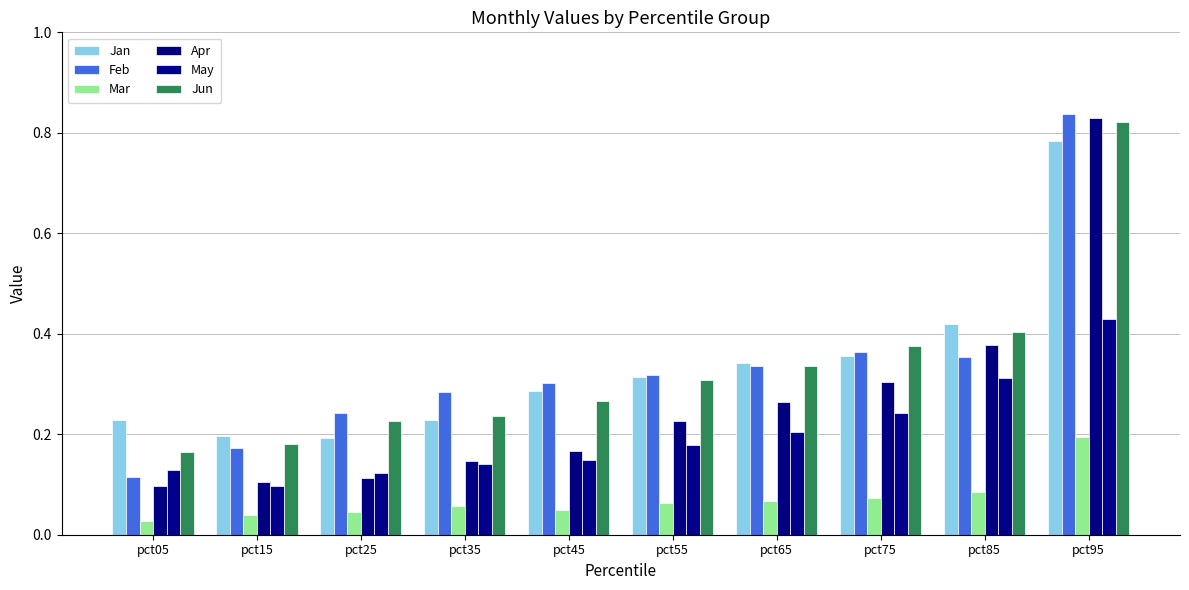

Are the bars grouped side by side (vs. stacked)?

Yes